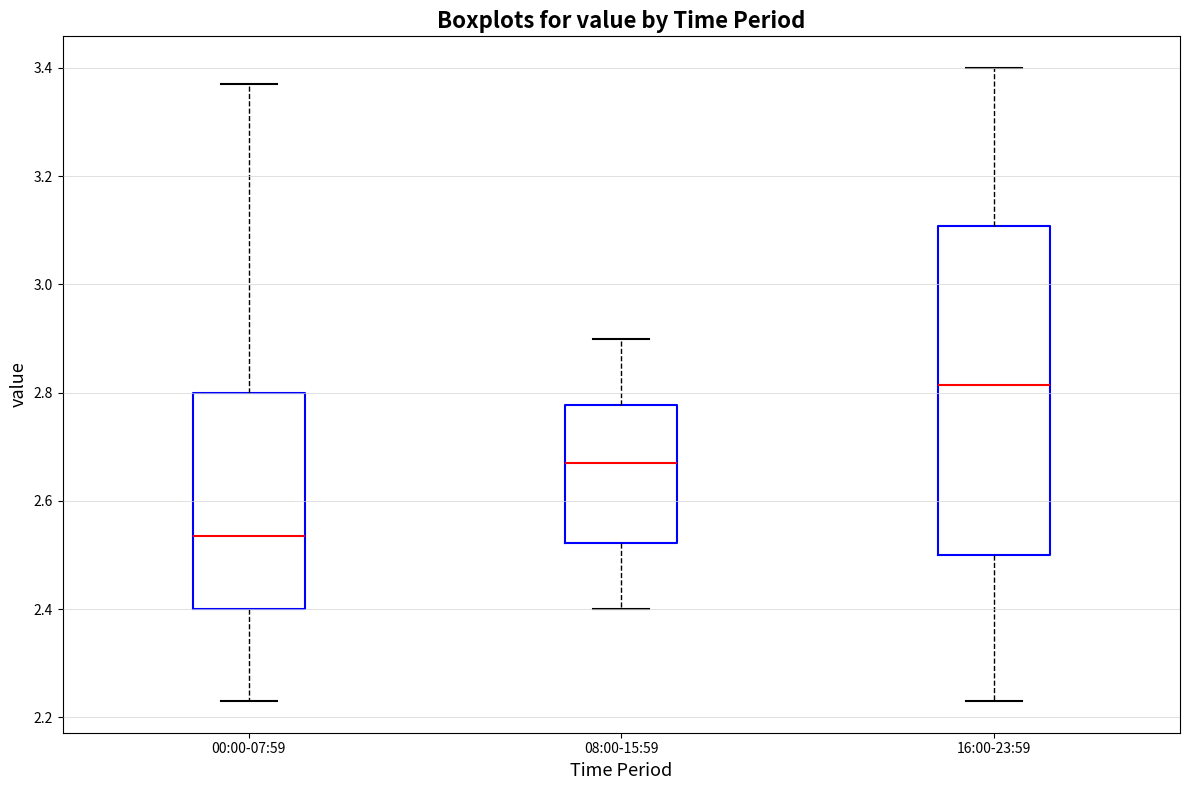

Reading left to right, read every box against the y-axis: the position of its median line, the range the box covers, and the ends of its whiskers. The values are not printed on the chart, so give them approximately, as read against the axis.

00:00-07:59: median 2.54, box 2.40 to 2.80, whiskers 2.24 to 3.38
08:00-15:59: median 2.68, box 2.52 to 2.78, whiskers 2.40 to 2.90
16:00-23:59: median 2.82, box 2.50 to 3.10, whiskers 2.24 to 3.40